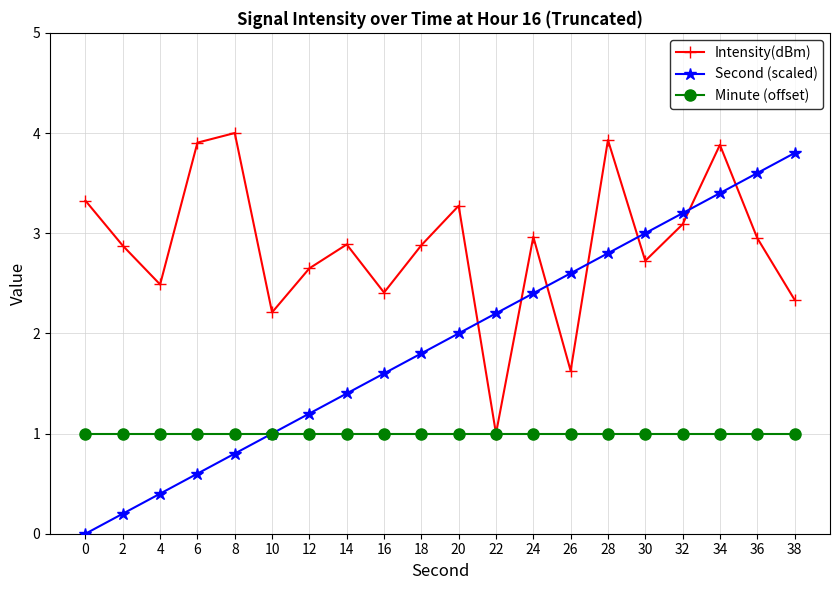

Between 6 and 28, which series saw the biggest shift?

Second (scaled)